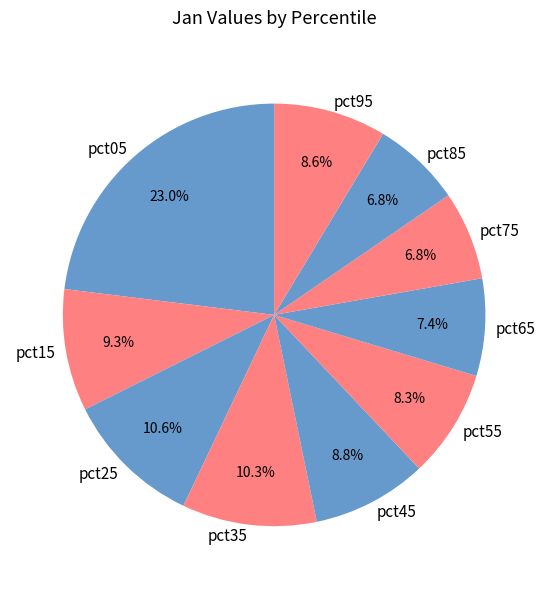

To the nearest percent, what is the difference between the pct95 and pct35 slice percentages?

2%